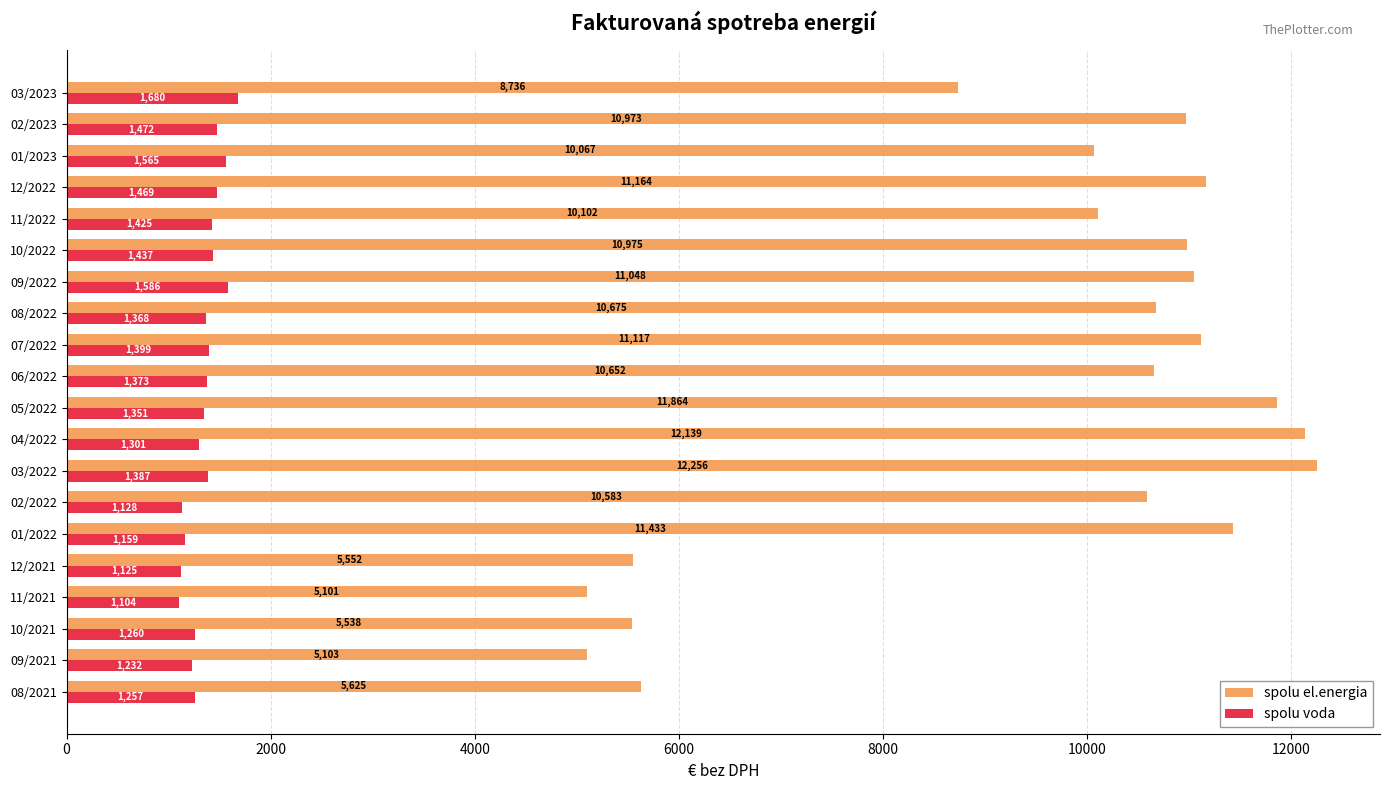

How many data points does each series have?

20